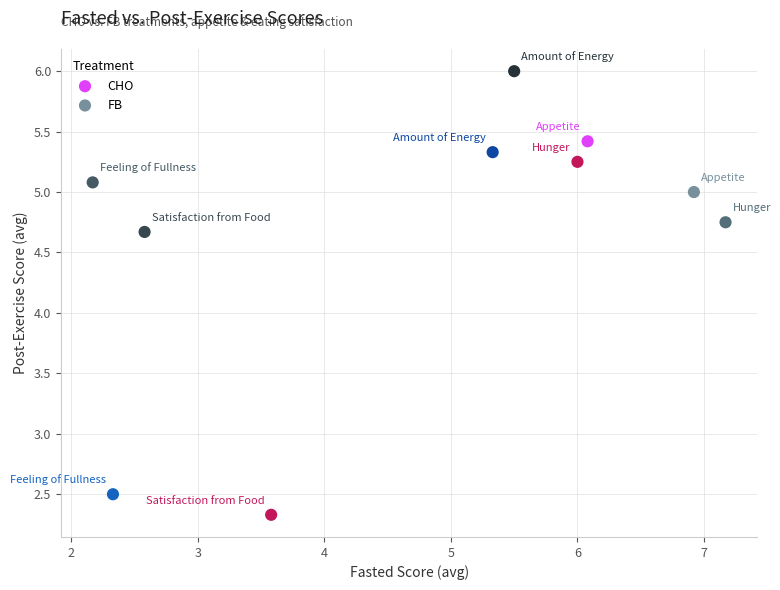

What are all the series names shown in the legend?

CHO, FB